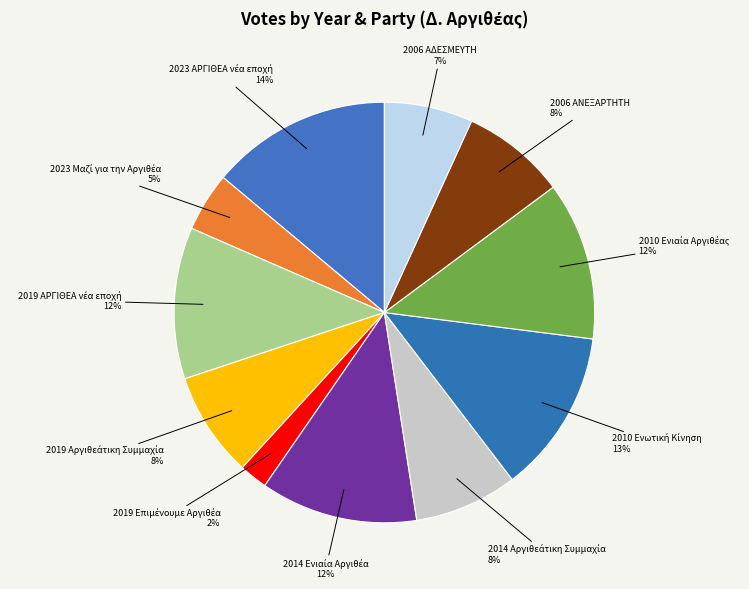

Is there a majority slice in this chart?

No